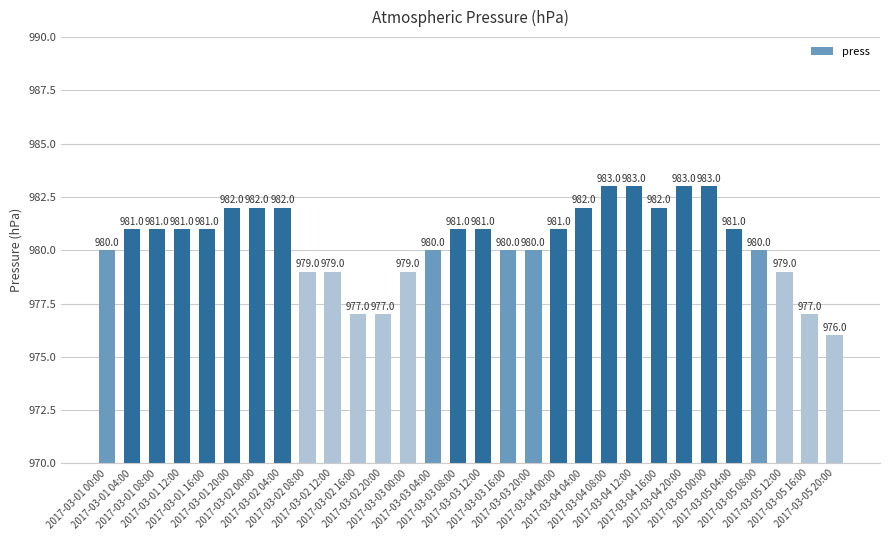

How many data points are less than 981?

13